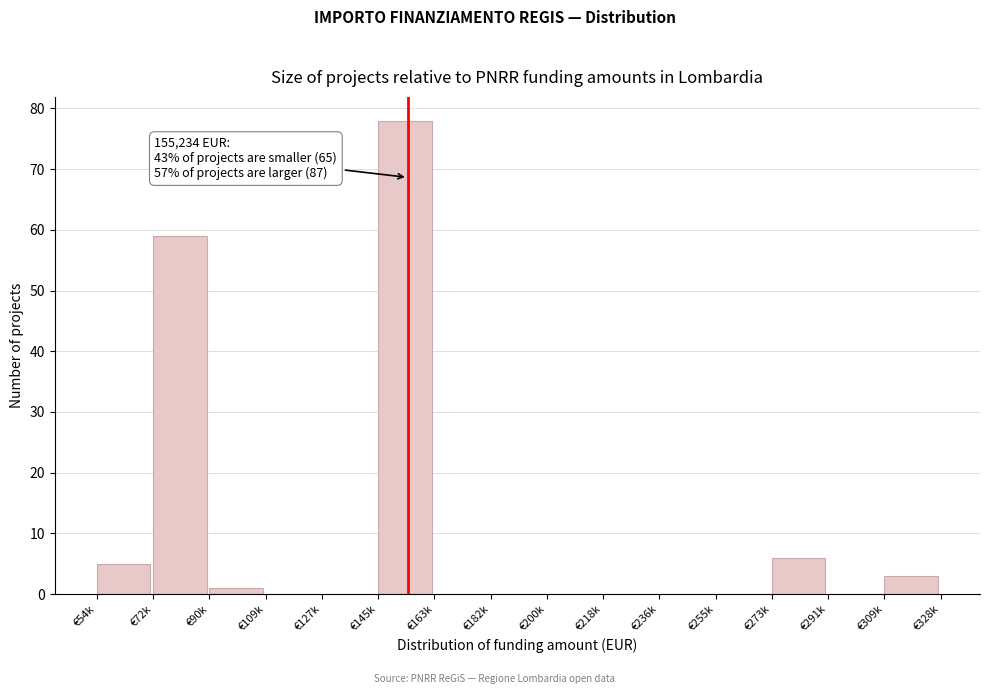

Reading left to right, transcribe all the data shown in this chart.

€54k=5	€72k=59	€90k=1	€109k=0	€127k=0	€145k=78	€163k=0	€182k=0	€200k=0	€218k=0	€236k=0	€255k=0	€273k=6	€291k=0	€309k=3